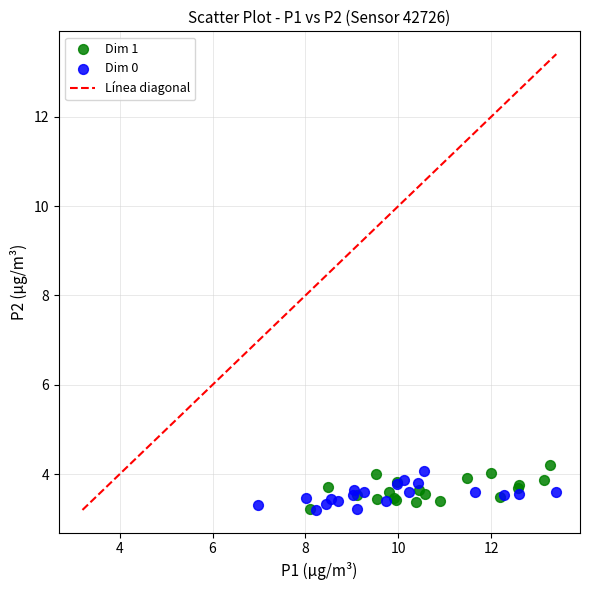

Which series reaches the maximum Y coordinate?

Dim 1